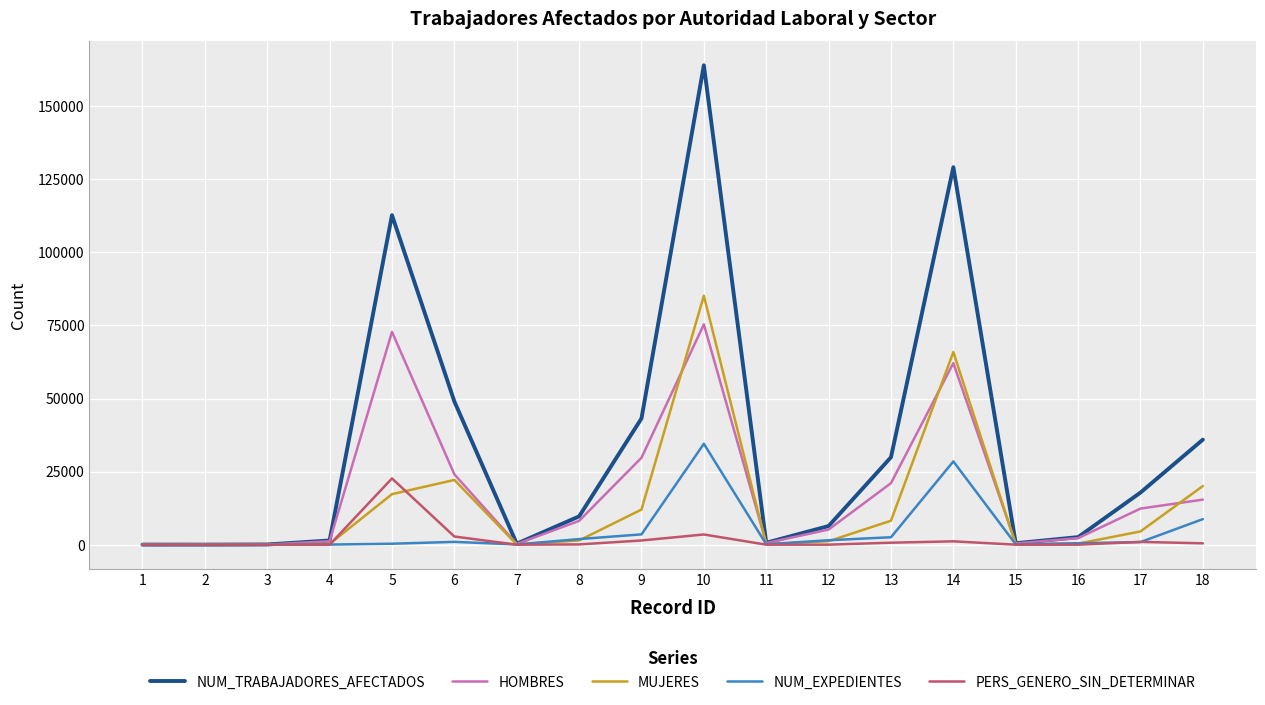

What is the total value across all series at 4?

2916